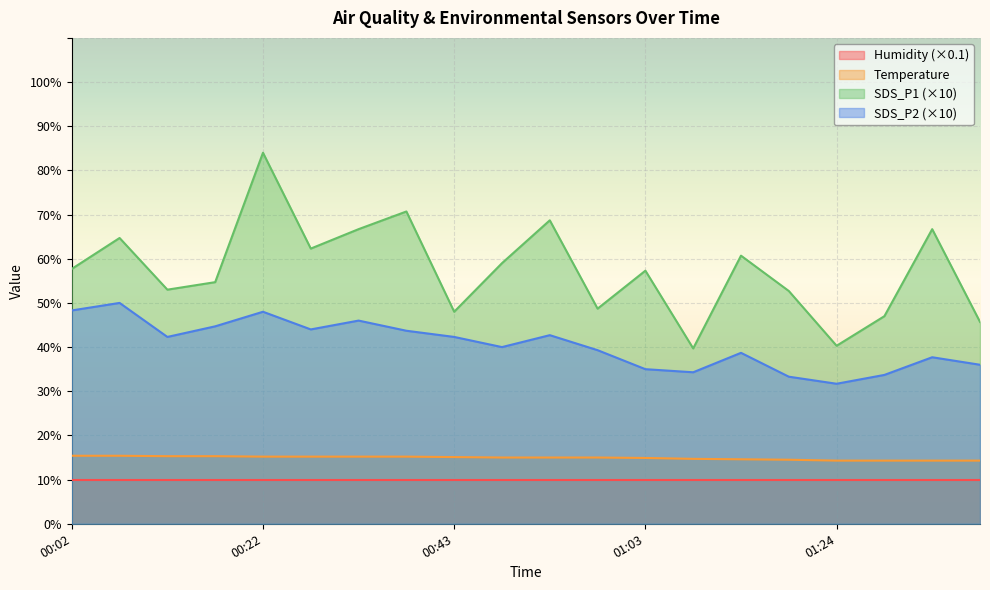

What position from the right is 01:40?

1